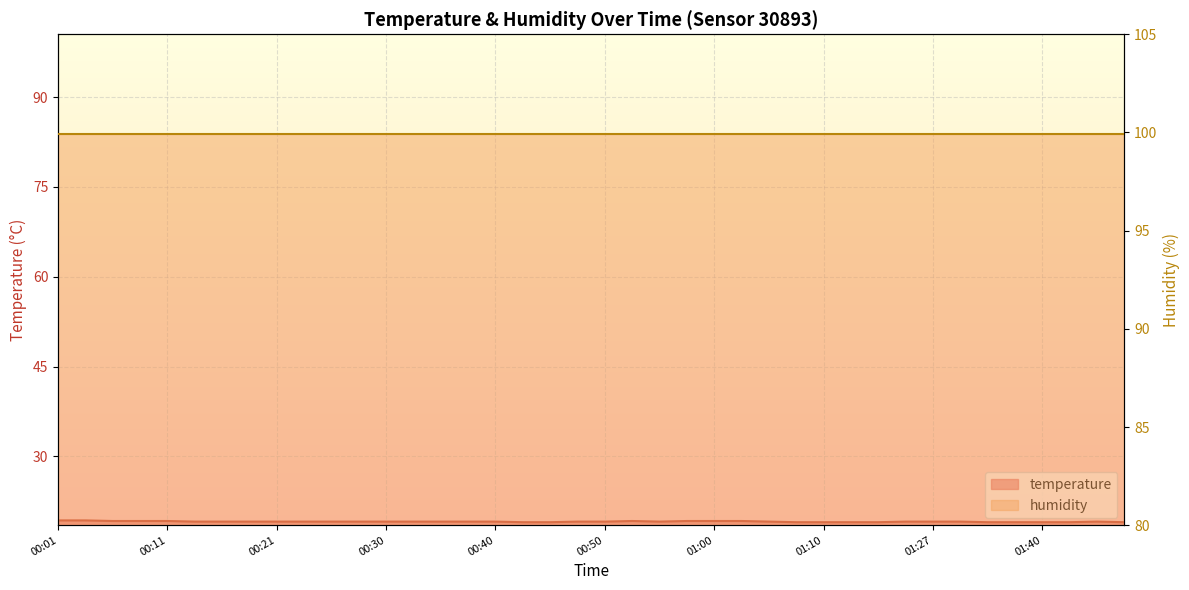

At which category does the data reach its first local peak?

00:52